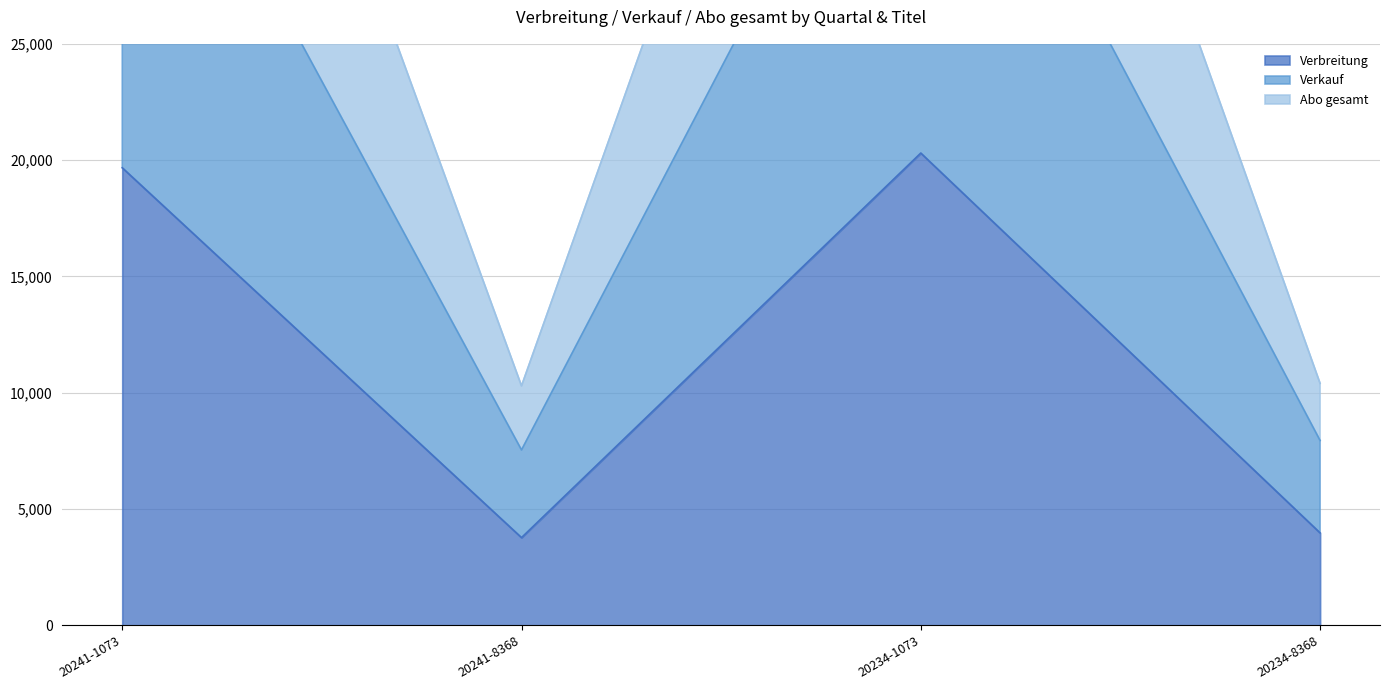

What position from the right is 20234-1073?

2